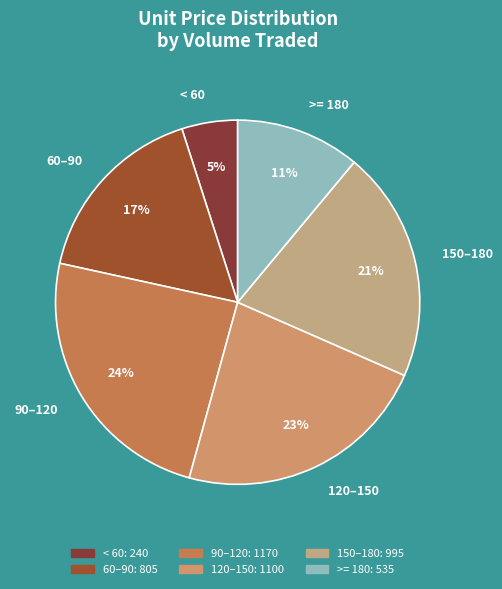

Is there any slice that represents more than half of the pie?

No